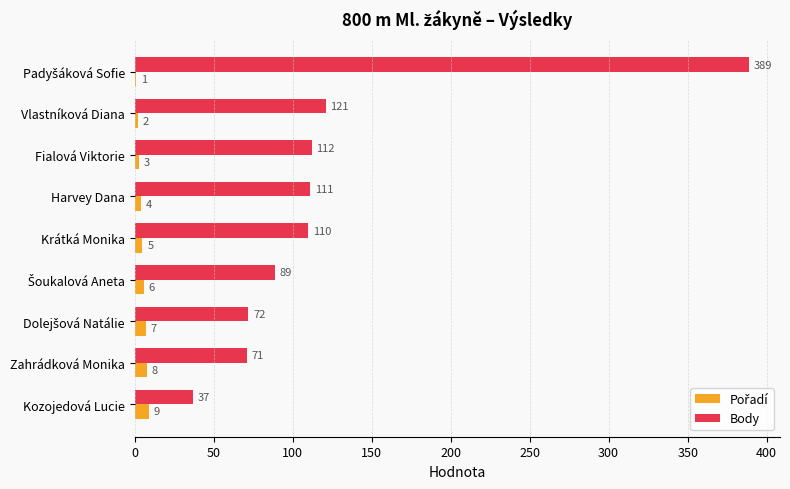

Between Krátká Monika and Kozojedová Lucie, which series saw the biggest shift?

Body